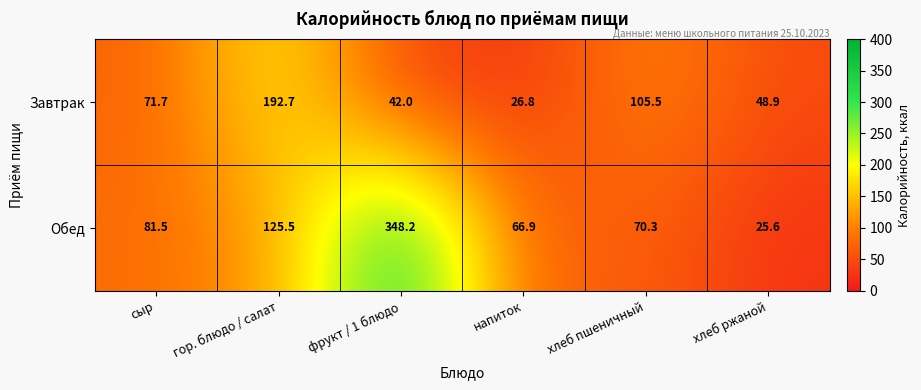

Reading left to right, transcribe all the data shown in this chart.

Завтрак: сыр=71.7	гор. блюдо / салат=192.7	фрукт / 1 блюдо=42.0	напиток=26.8	хлеб пшеничный=105.5	хлеб ржаной=48.9
Обед: сыр=81.5	гор. блюдо / салат=125.5	фрукт / 1 блюдо=348.2	напиток=66.9	хлеб пшеничный=70.3	хлеб ржаной=25.6